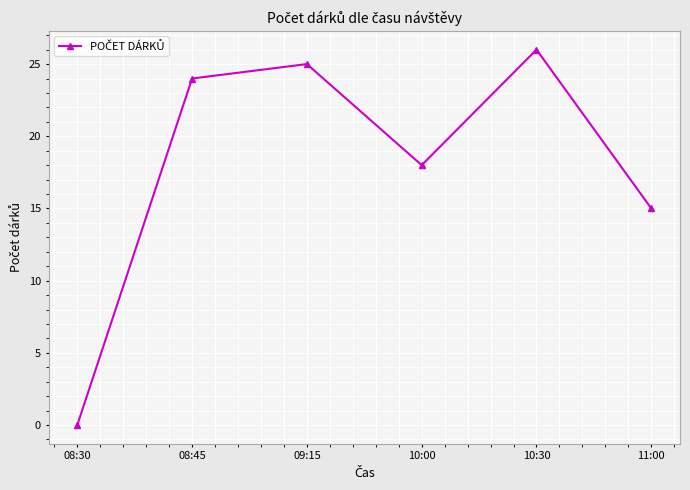

At which label is the value closest to 13?

11:00